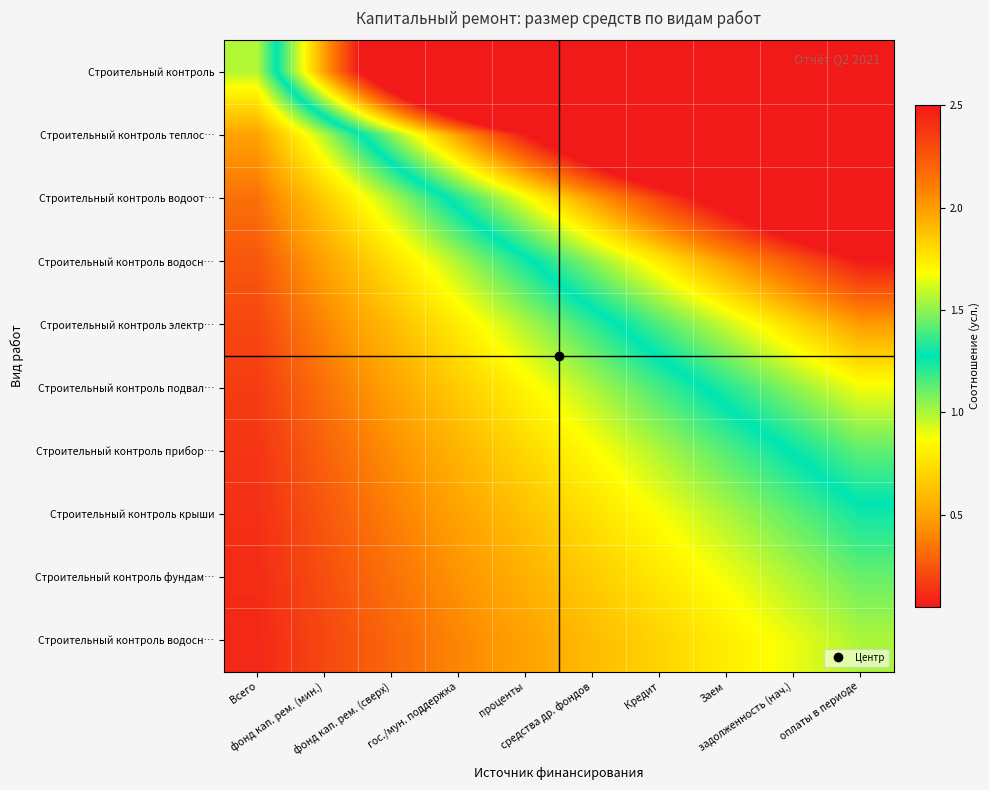

At which category is the sum across all series the highest?

оплаты в периоде